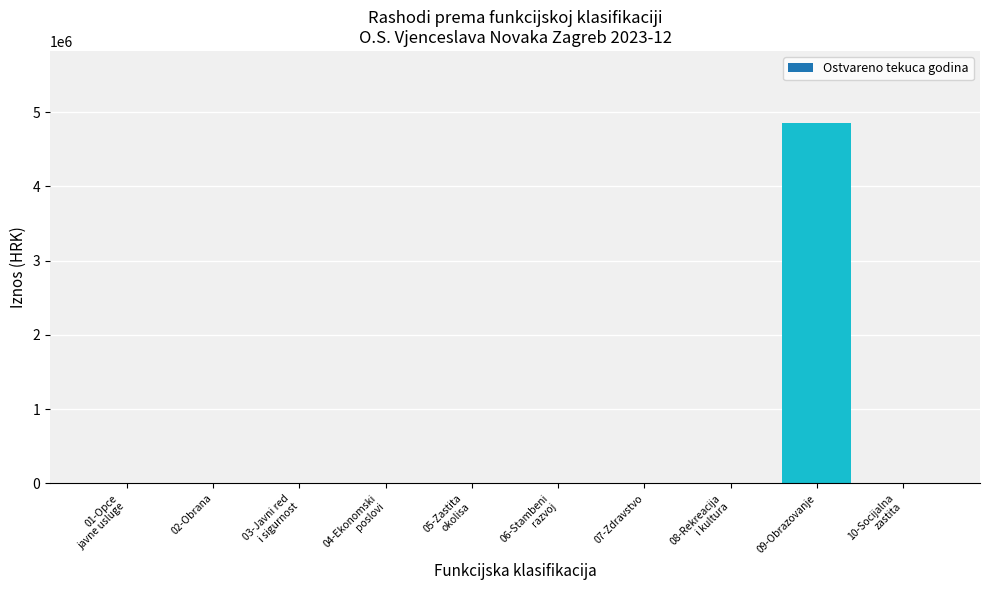

Is it true that the value at 04-Ekonomski
poslovi is 0.0?

True